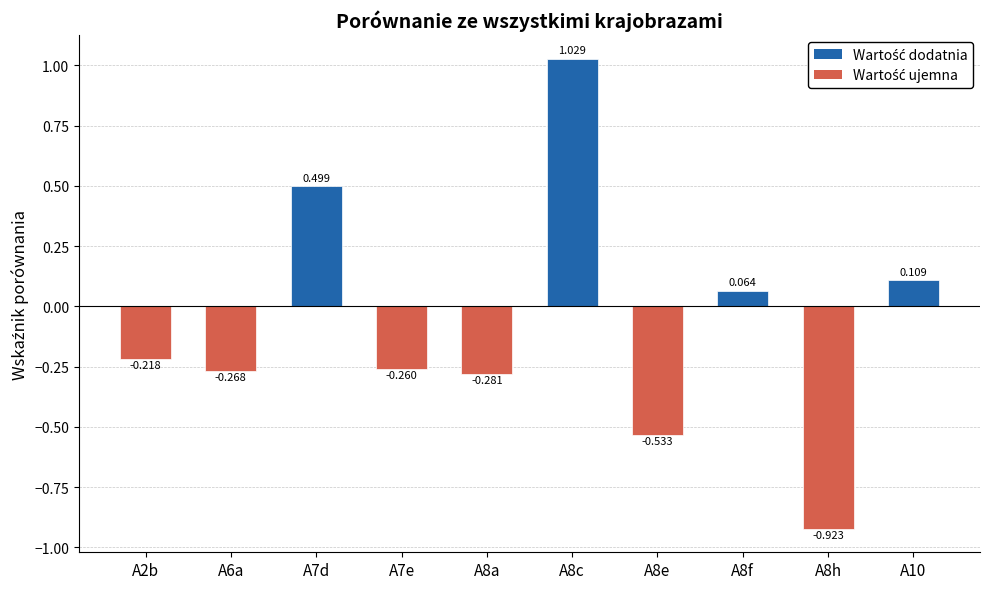

List the labels in order of value, largest first.

A8c, A7d, A10, A8f, A2b, A7e, A6a, A8a, A8e, A8h